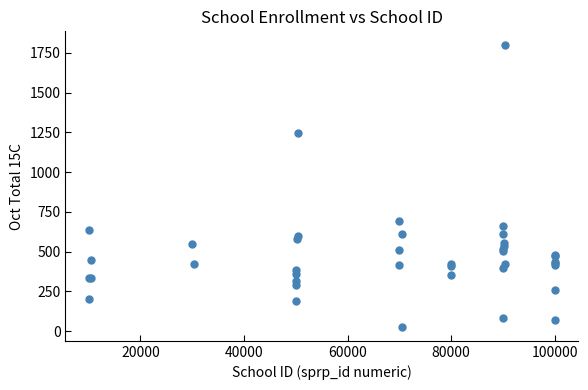

What Y value in the scatter plot is closest to 912?

690